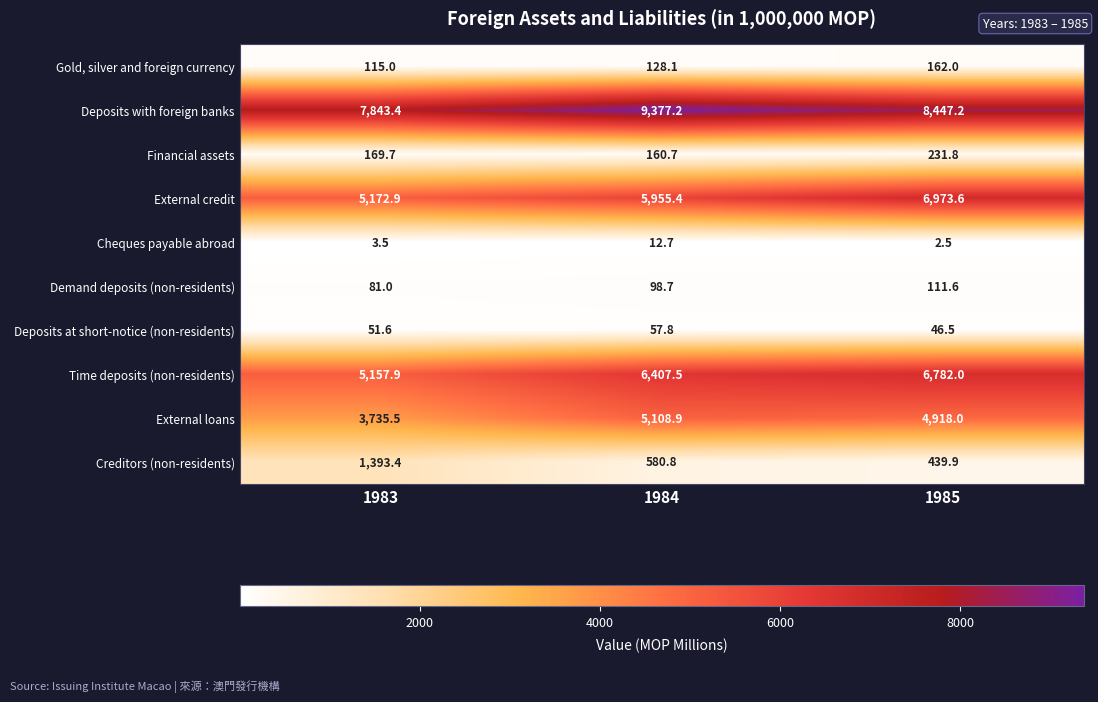

Which series changed the most between 1983 and 1985?

External credit